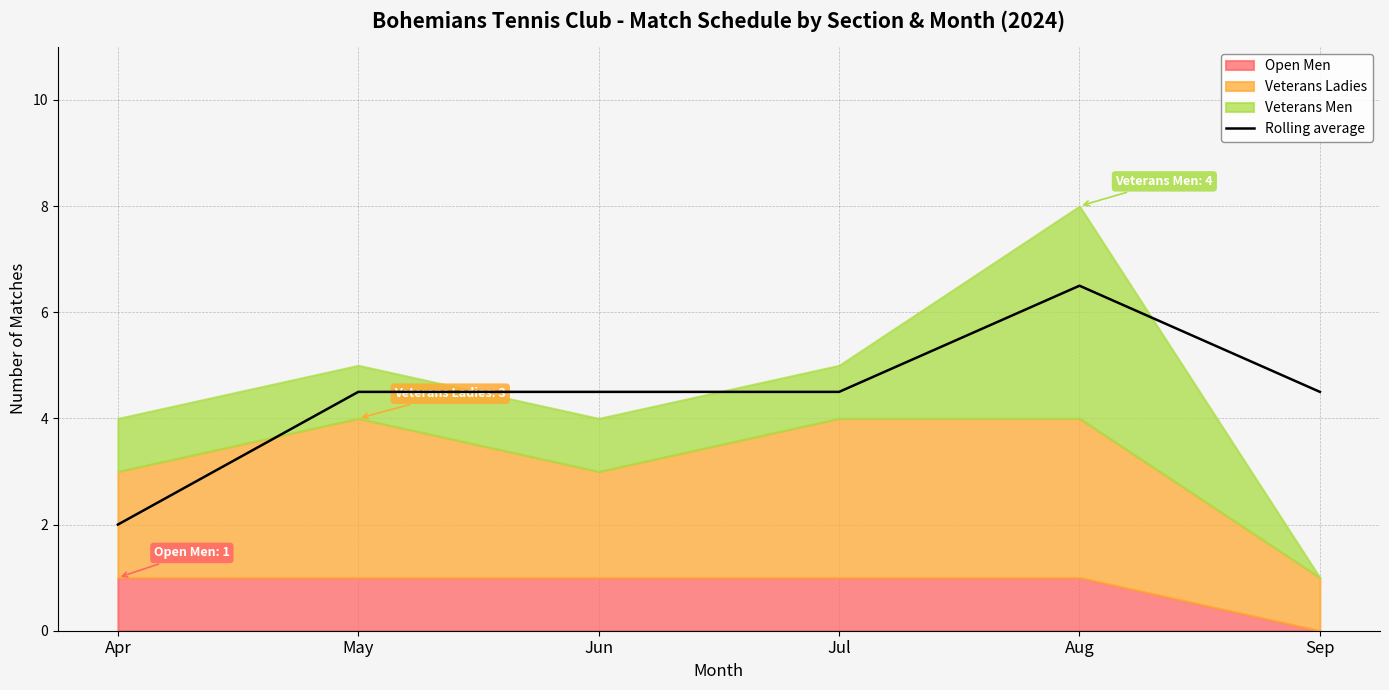

List the labels in order of value, largest first.

Aug, May, Jun, Jul, Sep, Apr